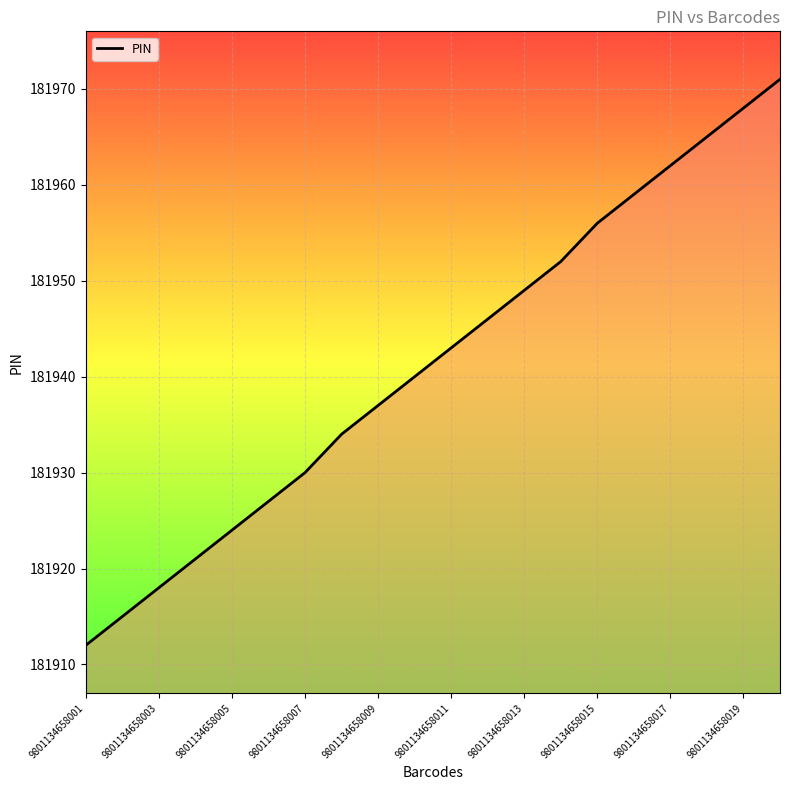

How many lines are shown in the chart?

1